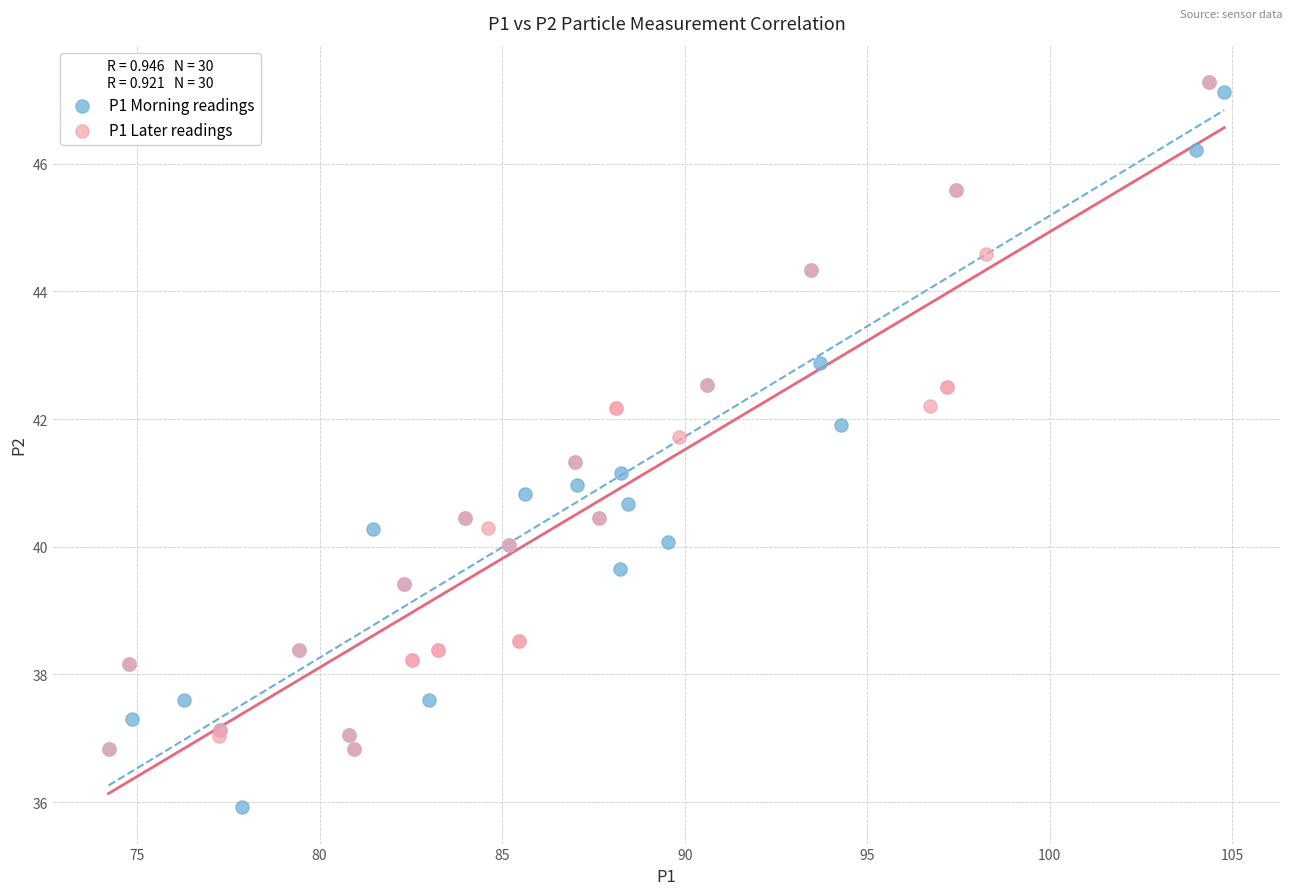

Which series contains the lowest Y value?

P1 Morning readings